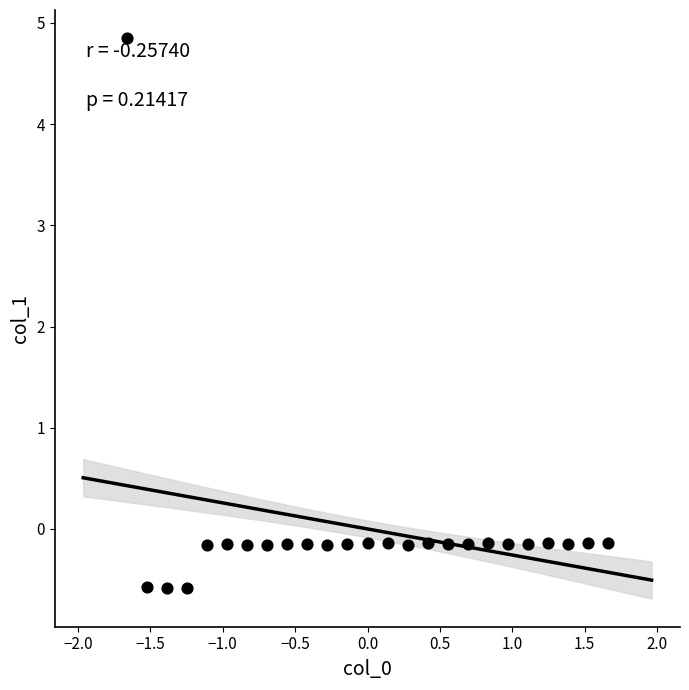

What is the range of X values (max minus min)?

3.3